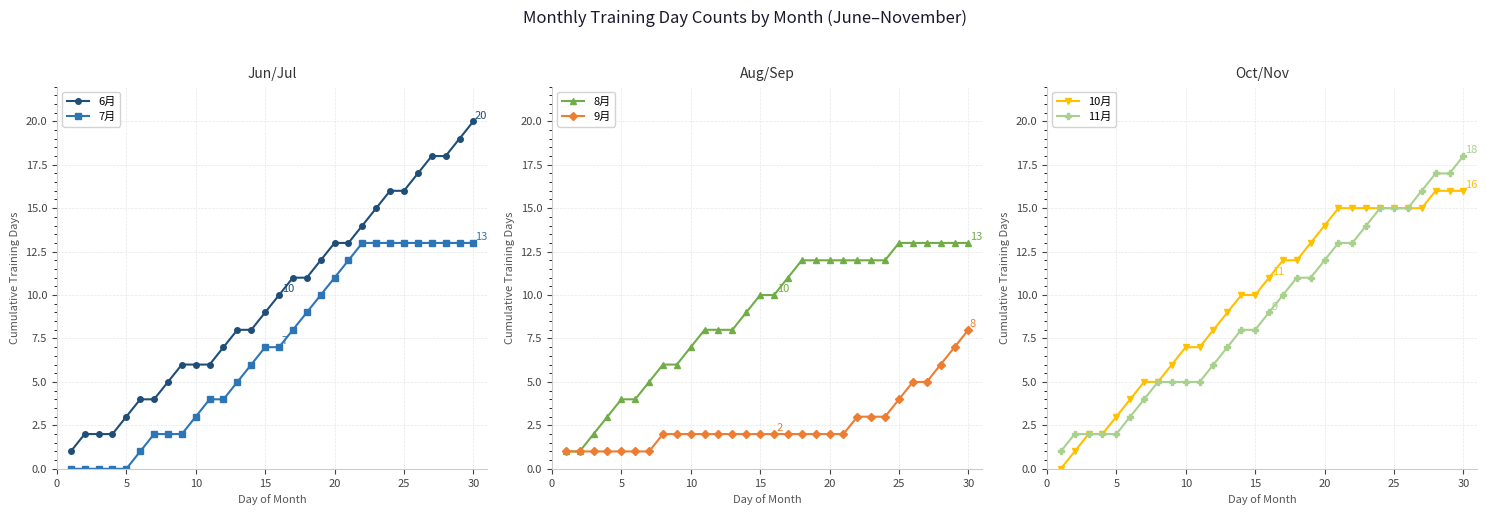

What is the difference between the second highest and second lowest values in the 11月 series?

15